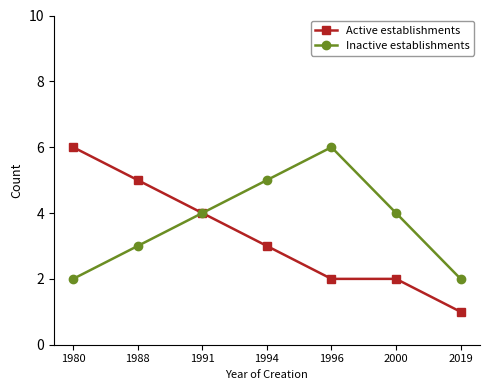

Which series has the widest spread of values?

Active establishments